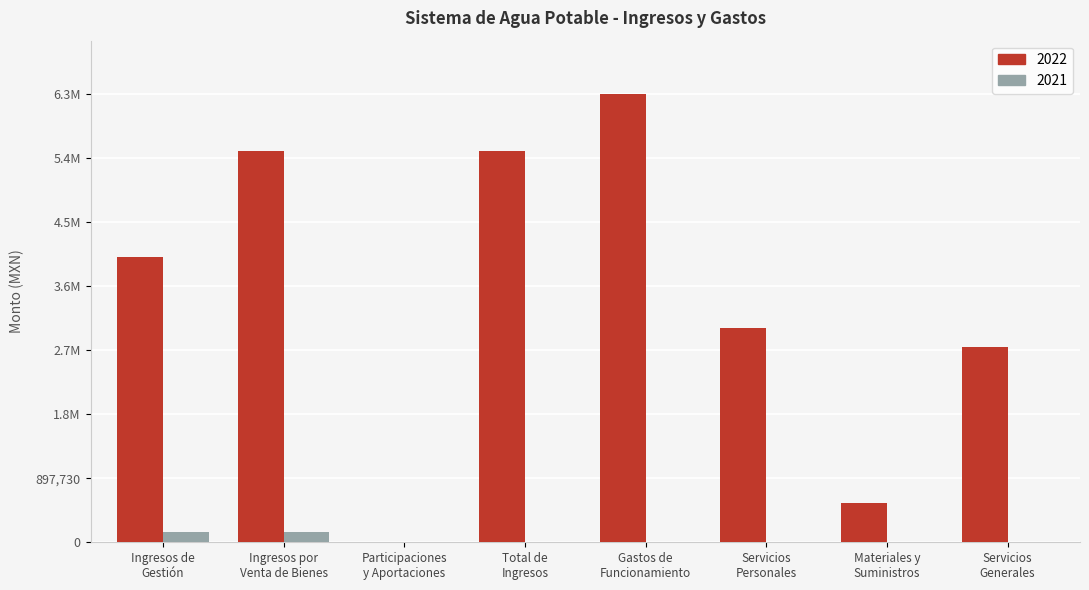

Does the chart contain stacked bars?

No